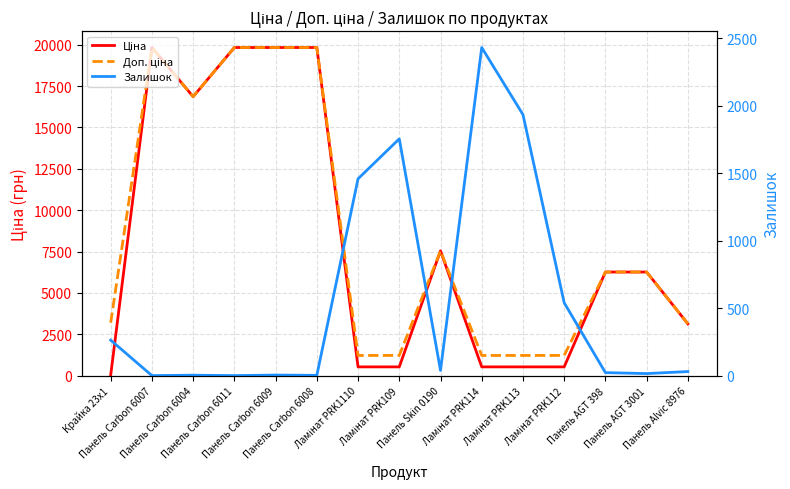

What value does the Залишок series have at Крайка 23x1?

264.0